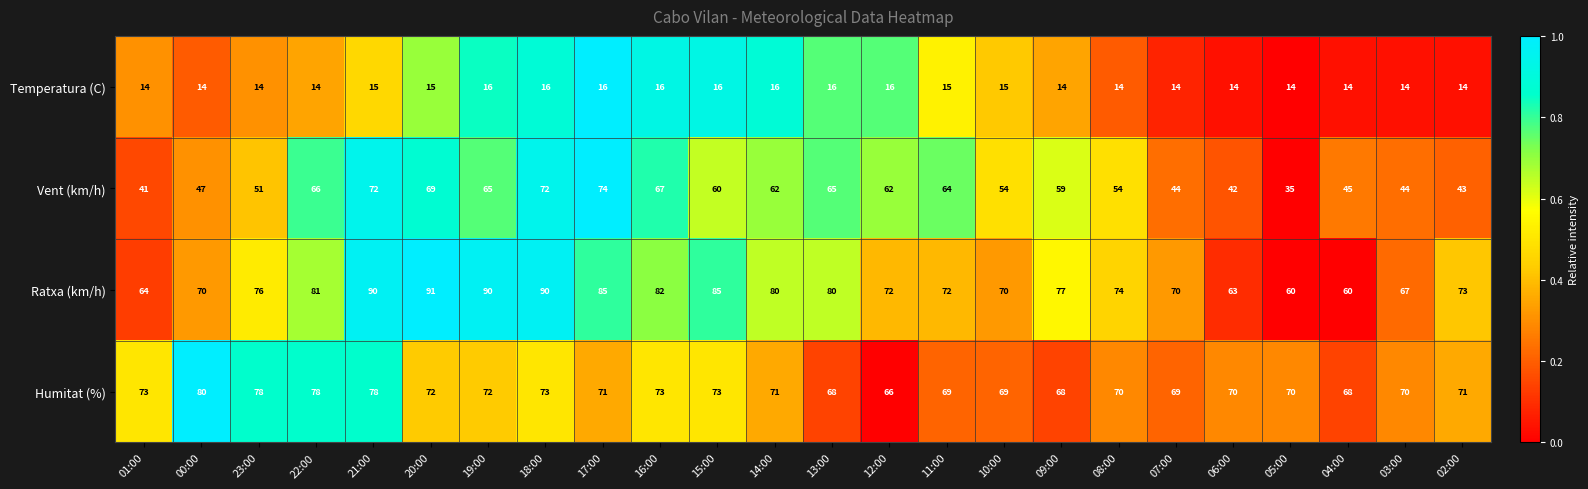

What is the sum of the Humitat (%) values at 16:00 and 00:00?

153